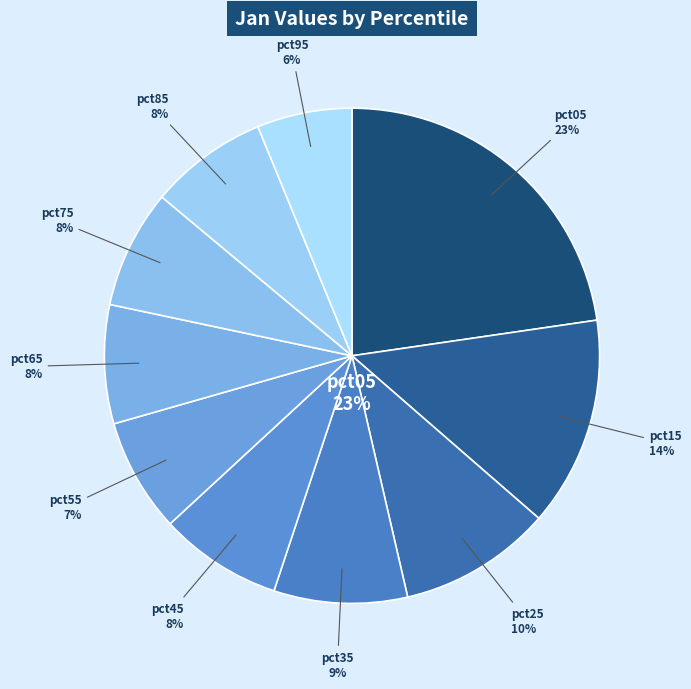

Do pct95 and pct75 together represent more than half of the pie?

No